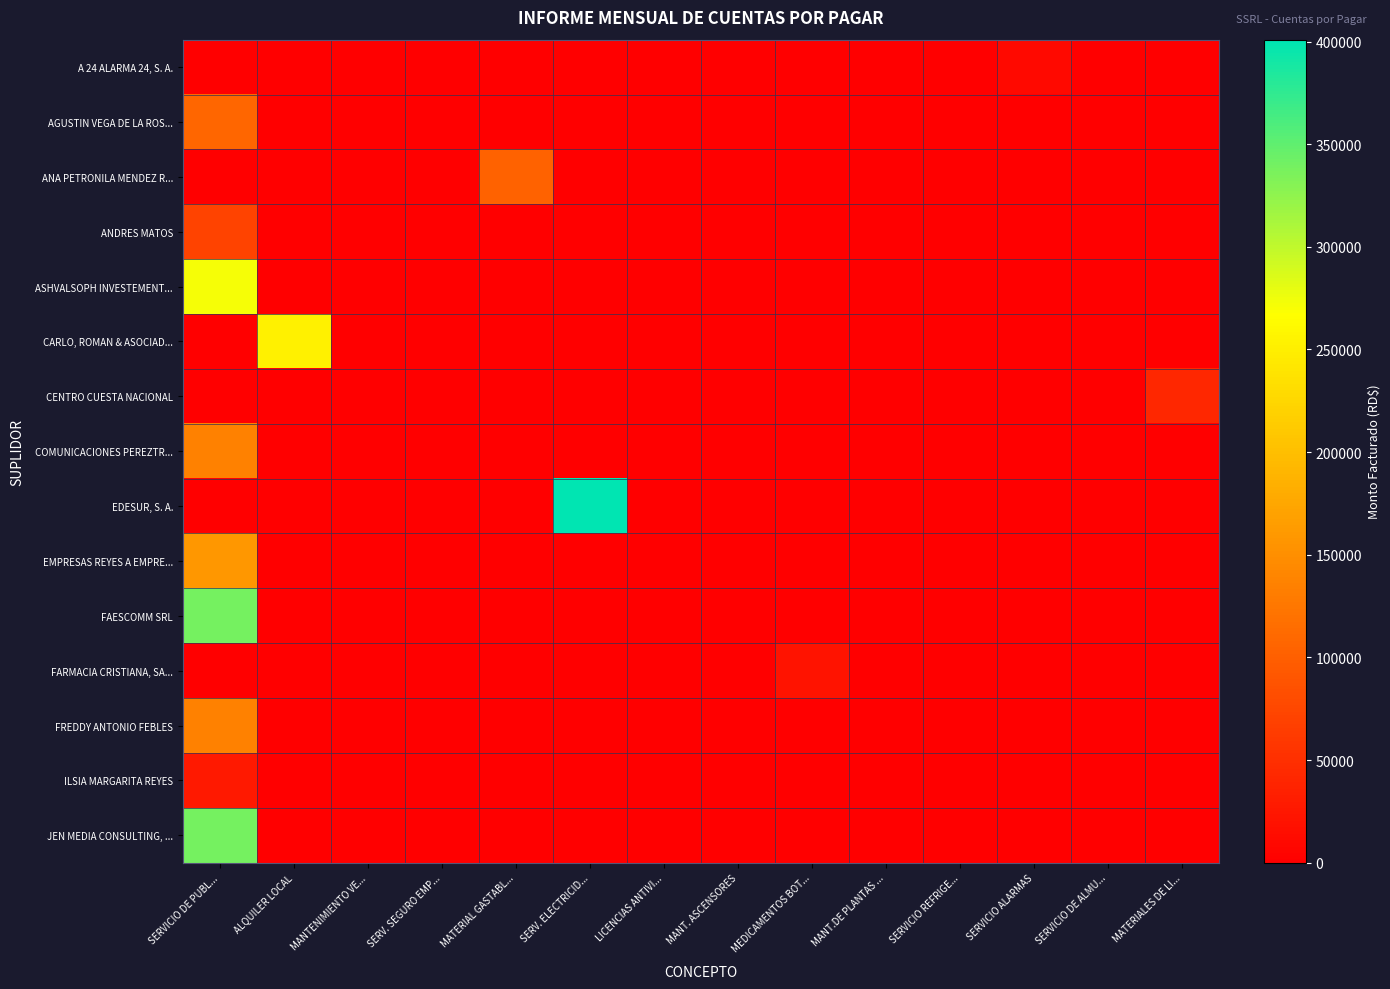

At how many categories does at least one series exceed 134396?

3